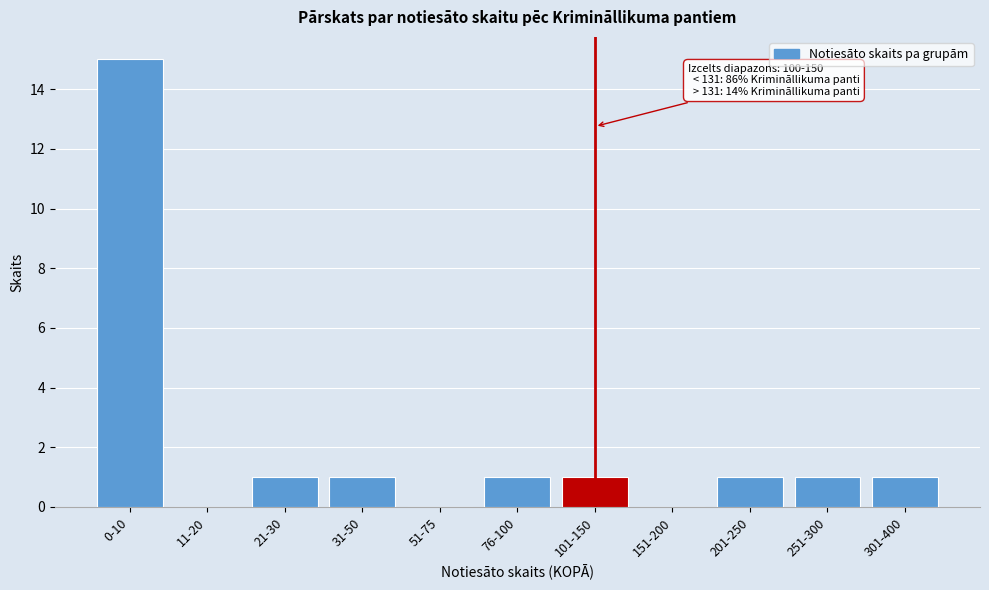

Reading left to right, what are all the values shown in this chart?

0-10=15	11-20=0	21-30=1	31-50=1	51-75=0	76-100=1	101-150=1	151-200=0	201-250=1	251-300=1	301-400=1